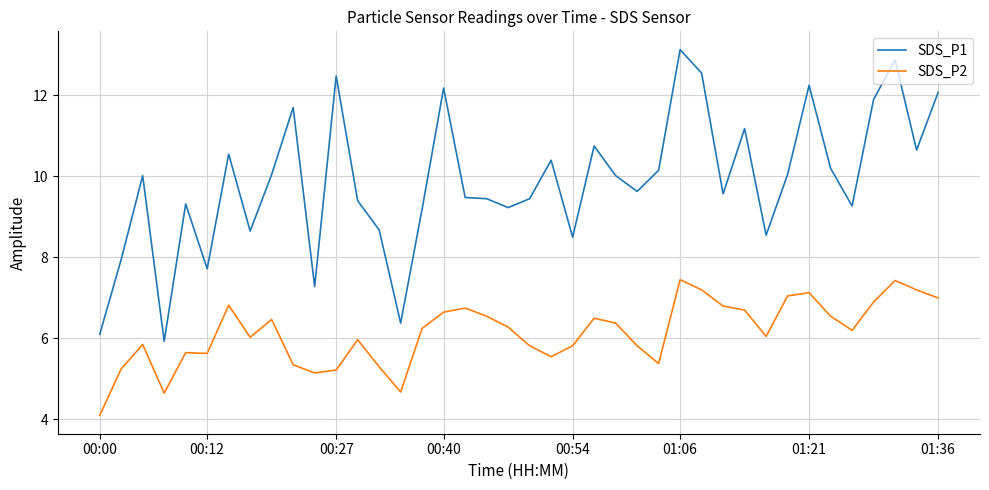

Which series has the largest total across all categories?

SDS_P1